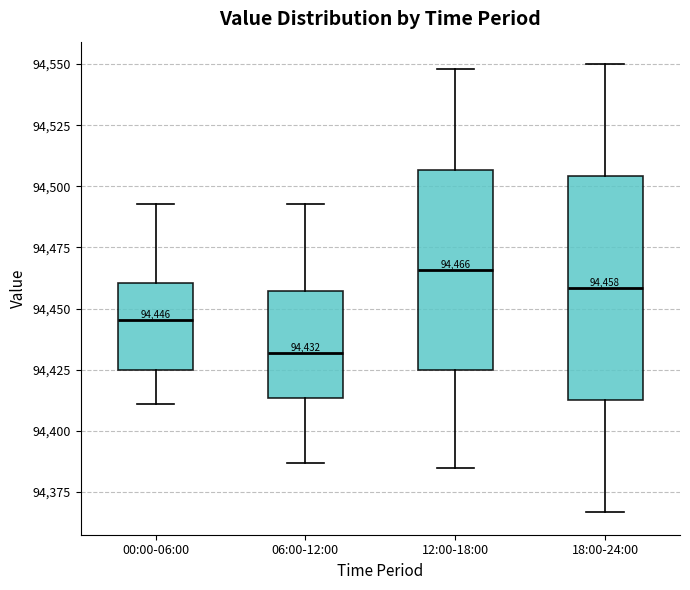

Comparing the boxes themselves (not the whiskers), which one is the tallest?

18:00-24:00